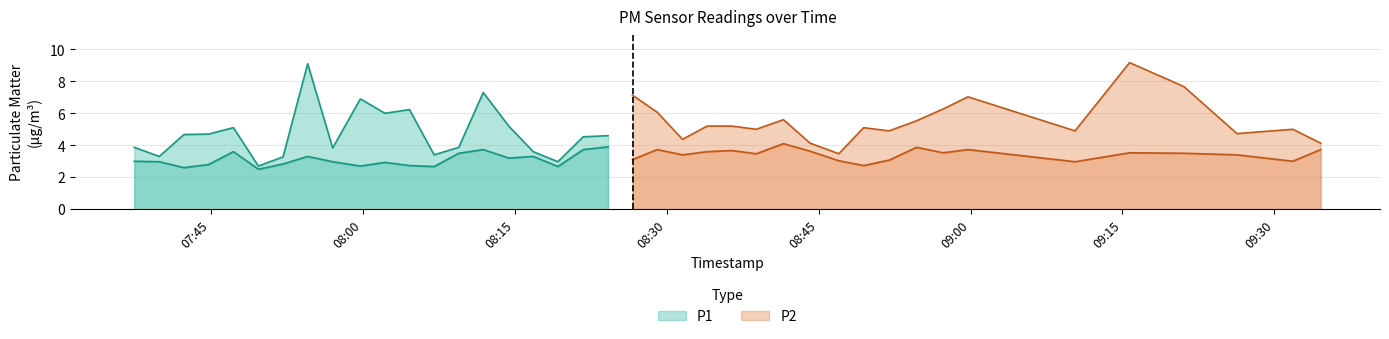

In P2, how many points are higher than both neighbors (excluding endpoints)?

12